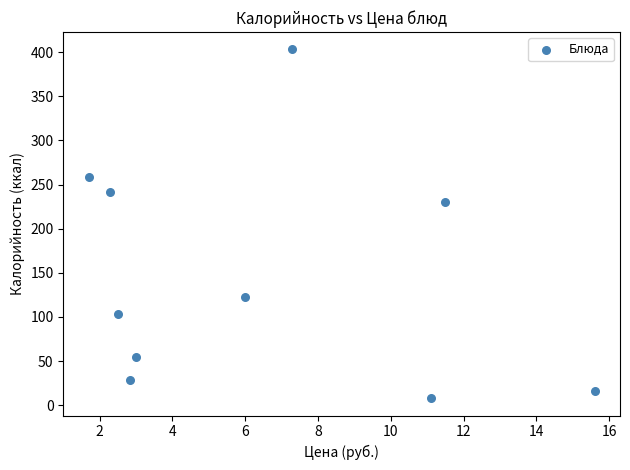

What Y value in the scatter plot is closest to 205?

230